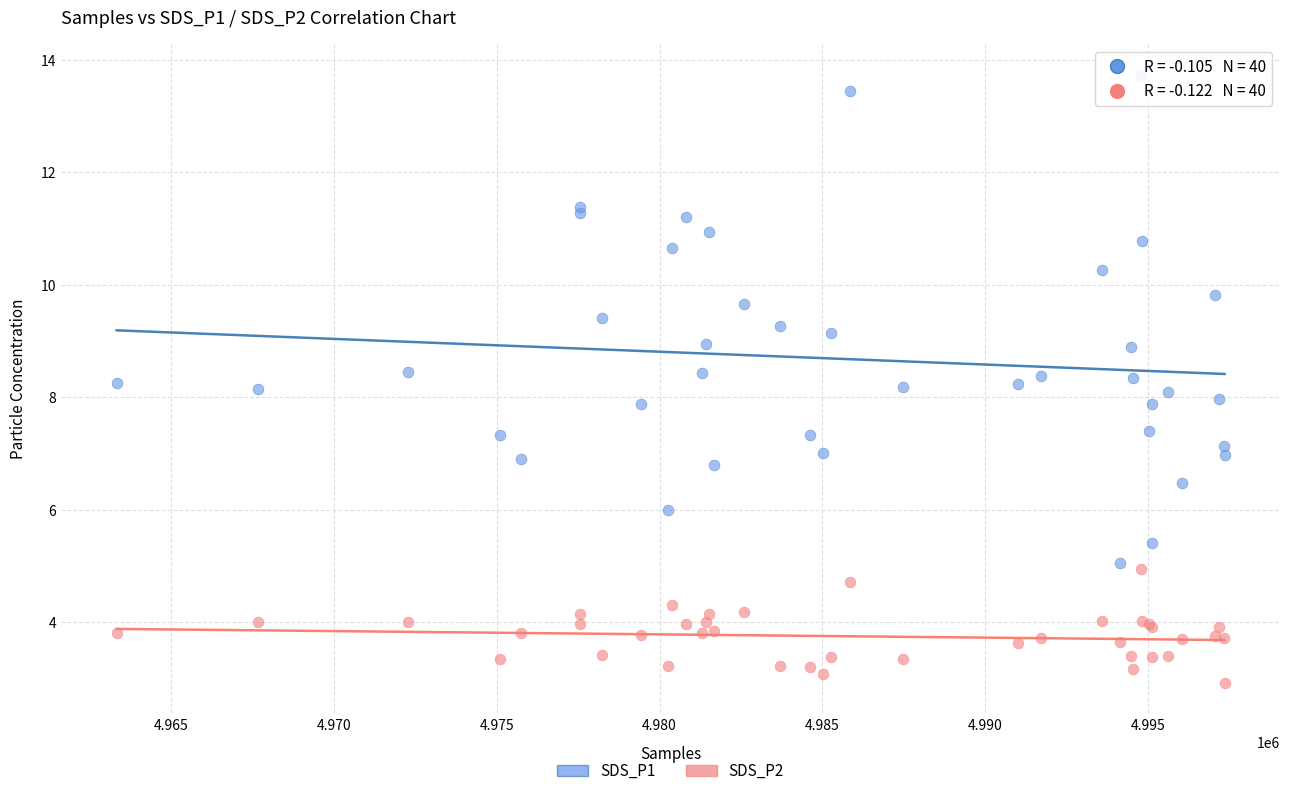

Which series reaches the minimum Y coordinate?

SDS_P2